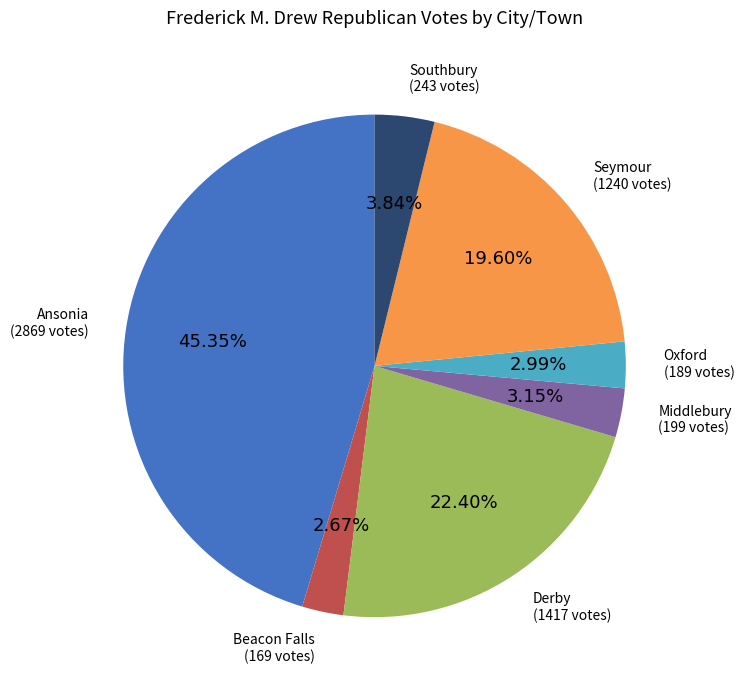

Which category has the biggest portion of the pie?

Ansonia